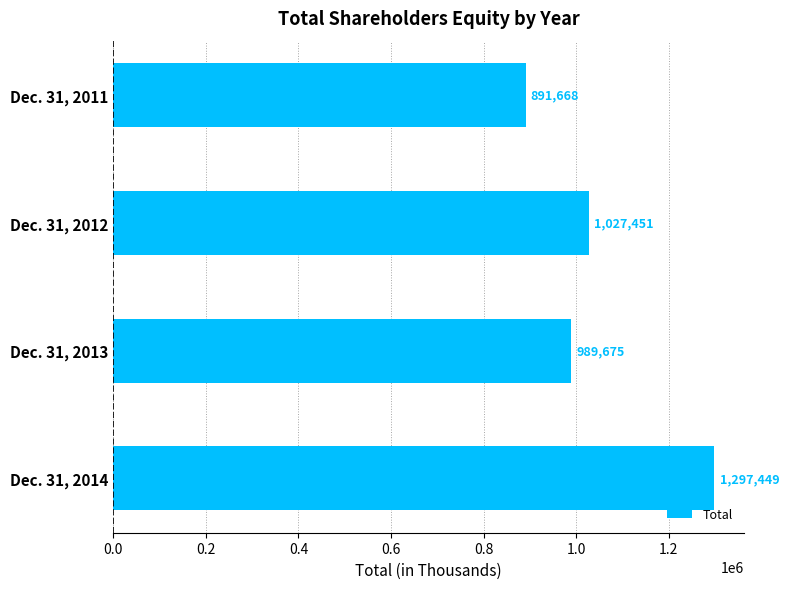

What is the minimum value shown in the chart?

891668